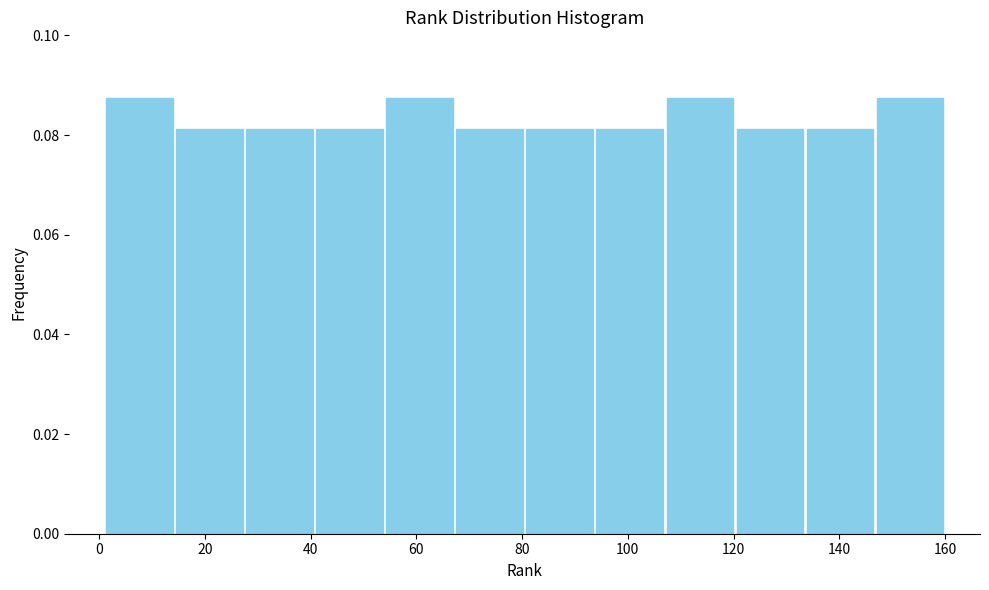

Reading left to right, transcribe this chart: for each bar, give the range it covers on the x-axis and its height. Neither the bar edges nor the heights are printed on the chart, so give them approximately, as read against the axes.

2 to 14: 0.088
14 to 28: 0.082
28 to 40: 0.082
40 to 54: 0.082
54 to 68: 0.088
68 to 80: 0.082
80 to 94: 0.082
94 to 108: 0.082
108 to 120: 0.088
120 to 134: 0.082
134 to 146: 0.082
146 to 160: 0.088